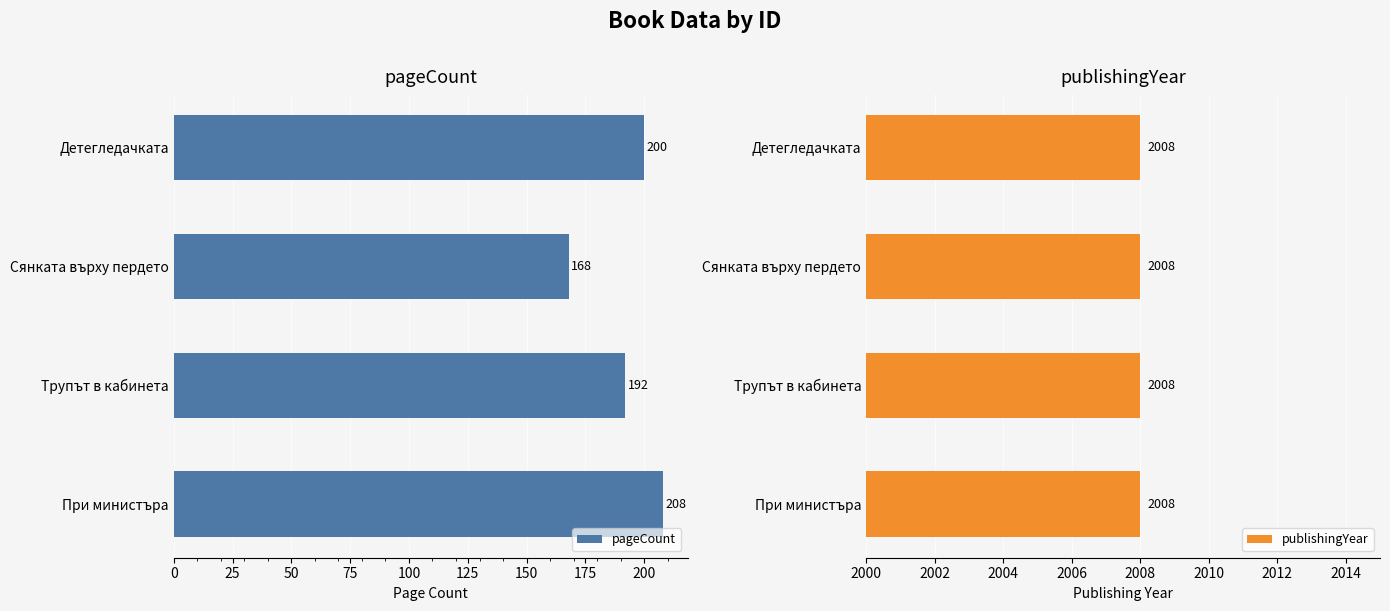

List the labels in order of pageCount value, smallest first.

Сянката върху пердето, Трупът в кабинета, Детегледачката, При министъра